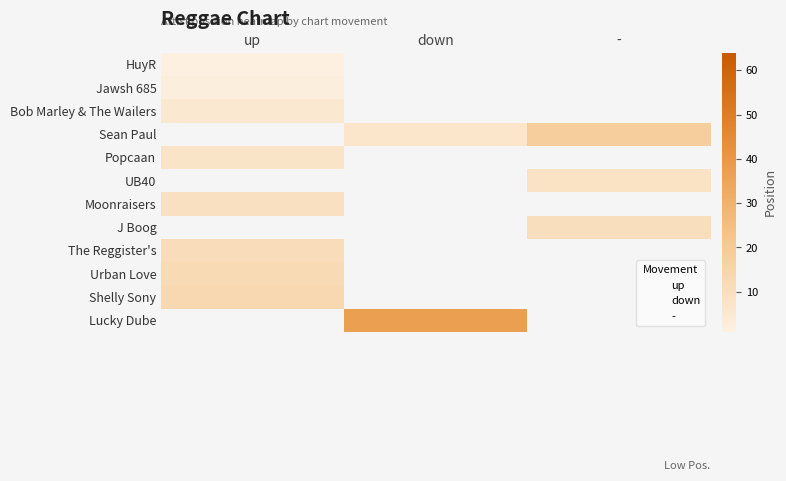

How many values in The Reggister's are above zero?

1